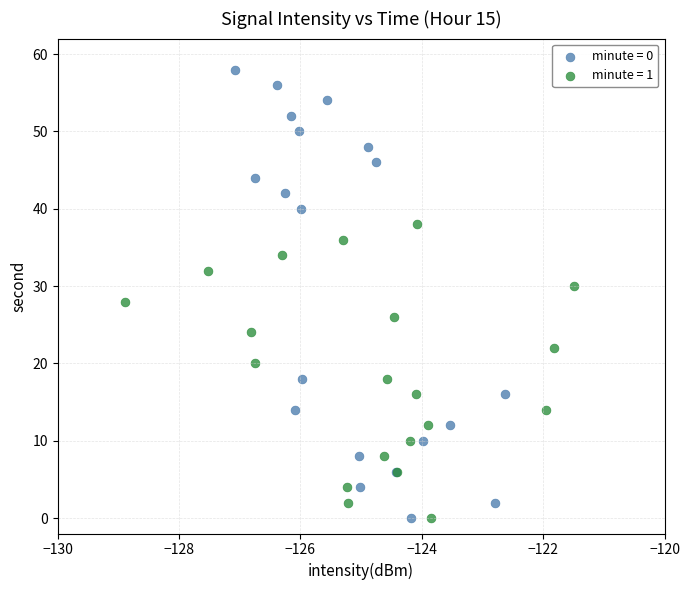

Which series contains the highest Y value?

minute = 0